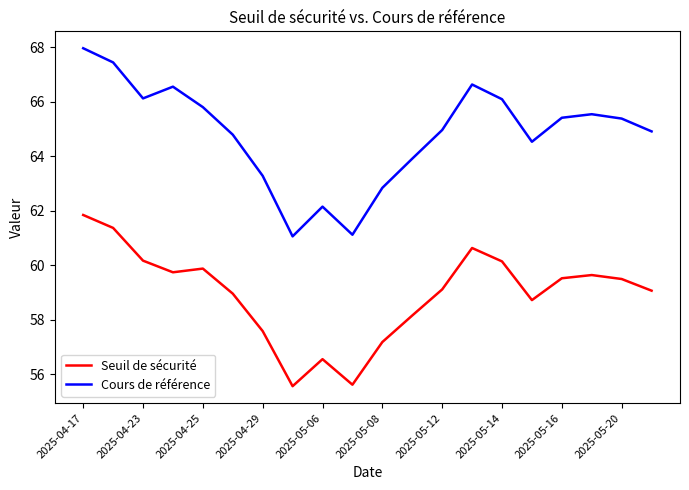

At how many categories does at least one series exceed 66?

6